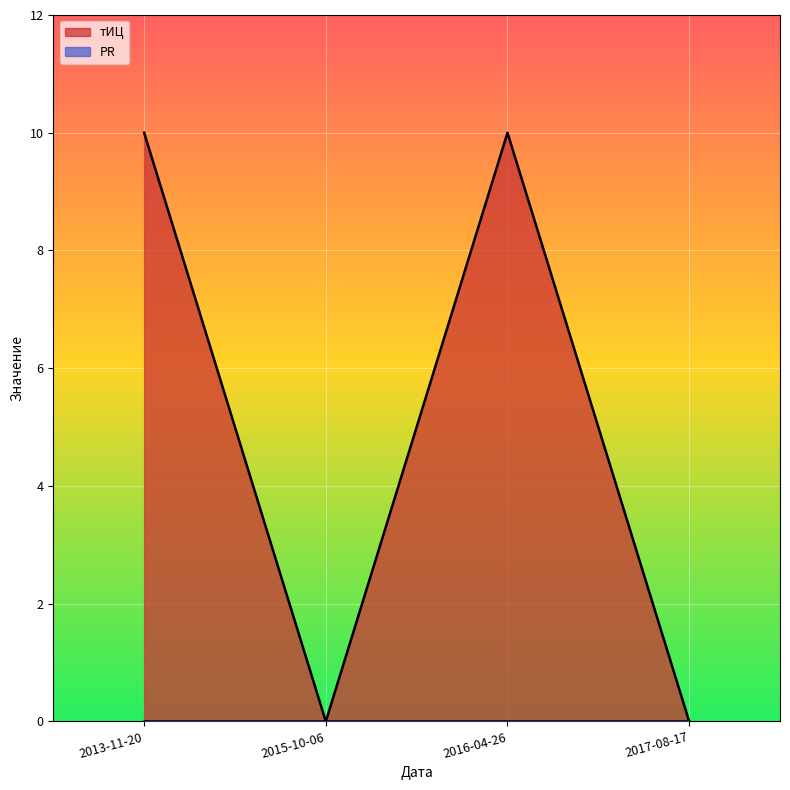

True or false: the data shows -5 at 2015-10-06.

False